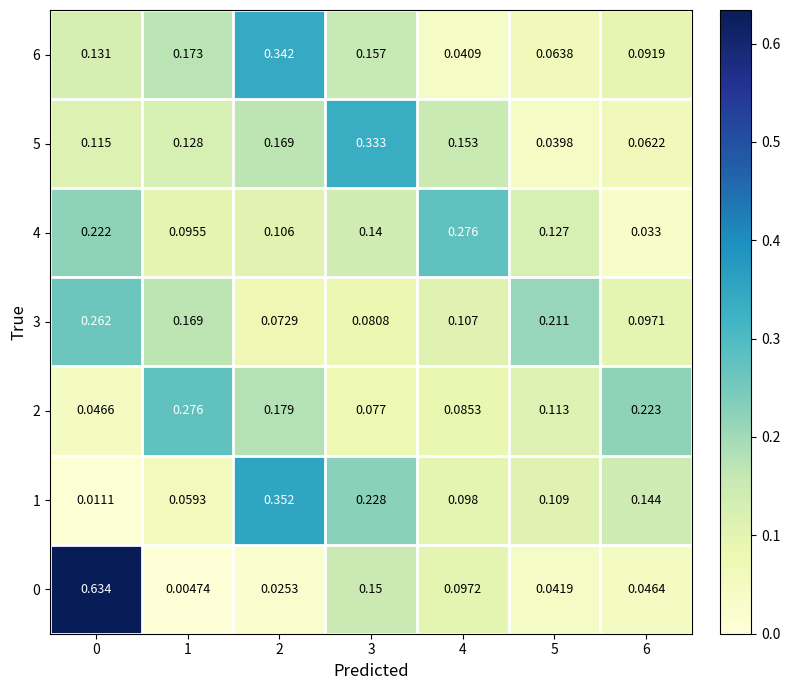

Is the value of 3 at 3 greater than the value of 0 at 0?

No